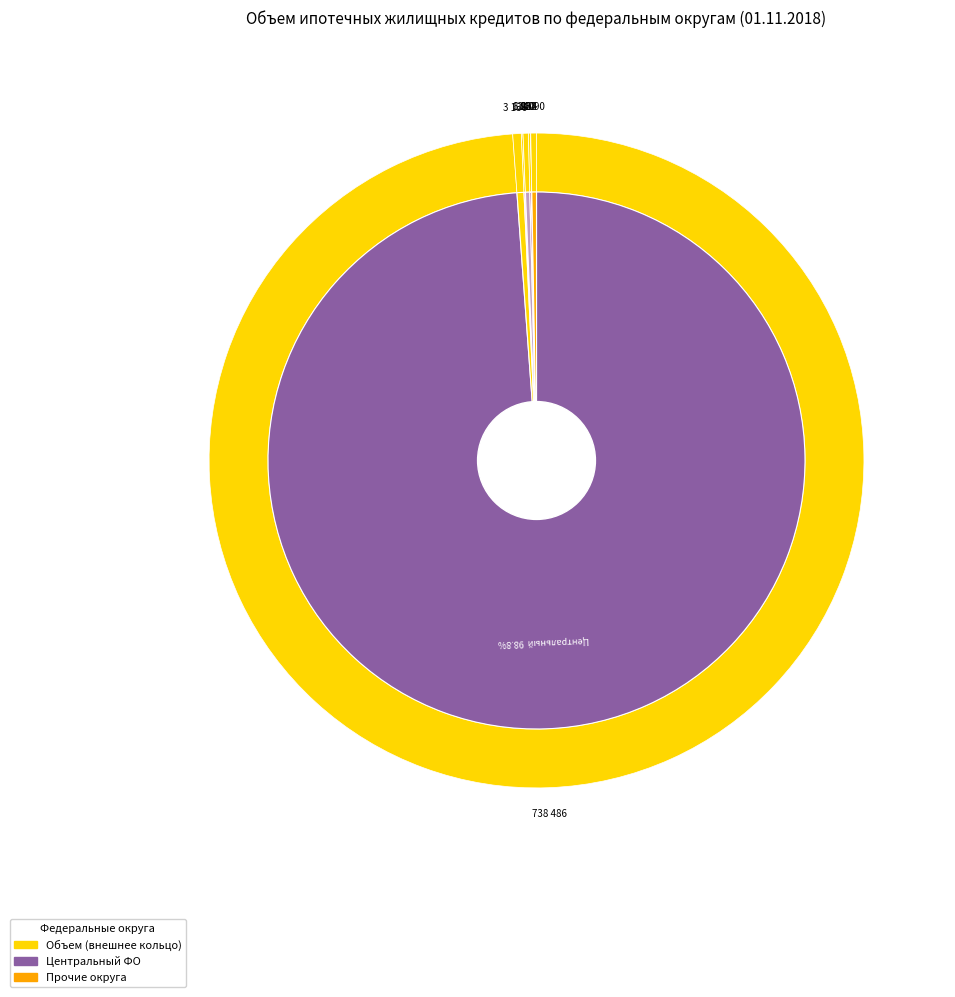

How many slices are in this pie chart?

8